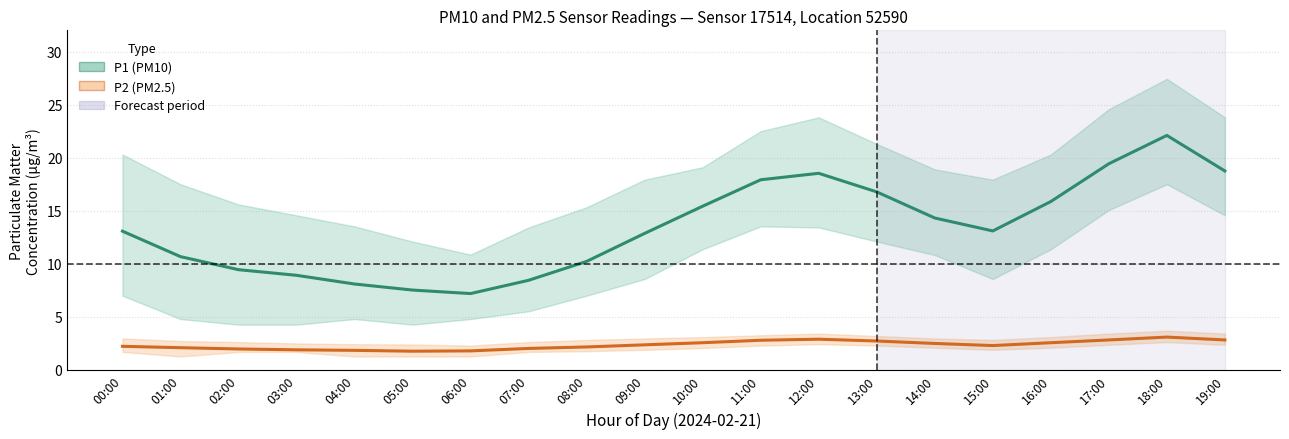

What is the sum of all P1 (PM10) mean values?

268.7